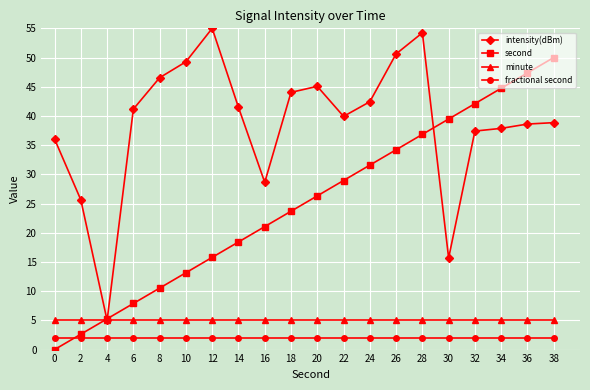

How many lines are shown in the chart?

4